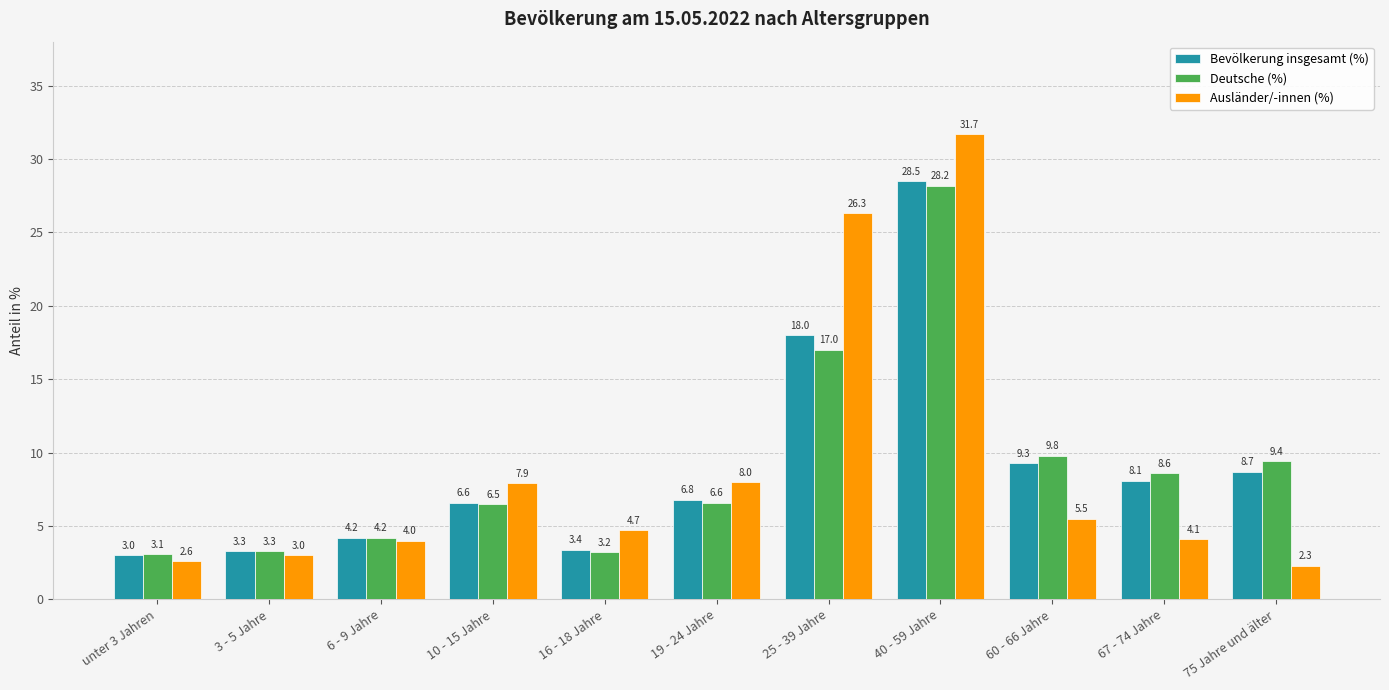

What position from the left is 10 - 15 Jahre?

4